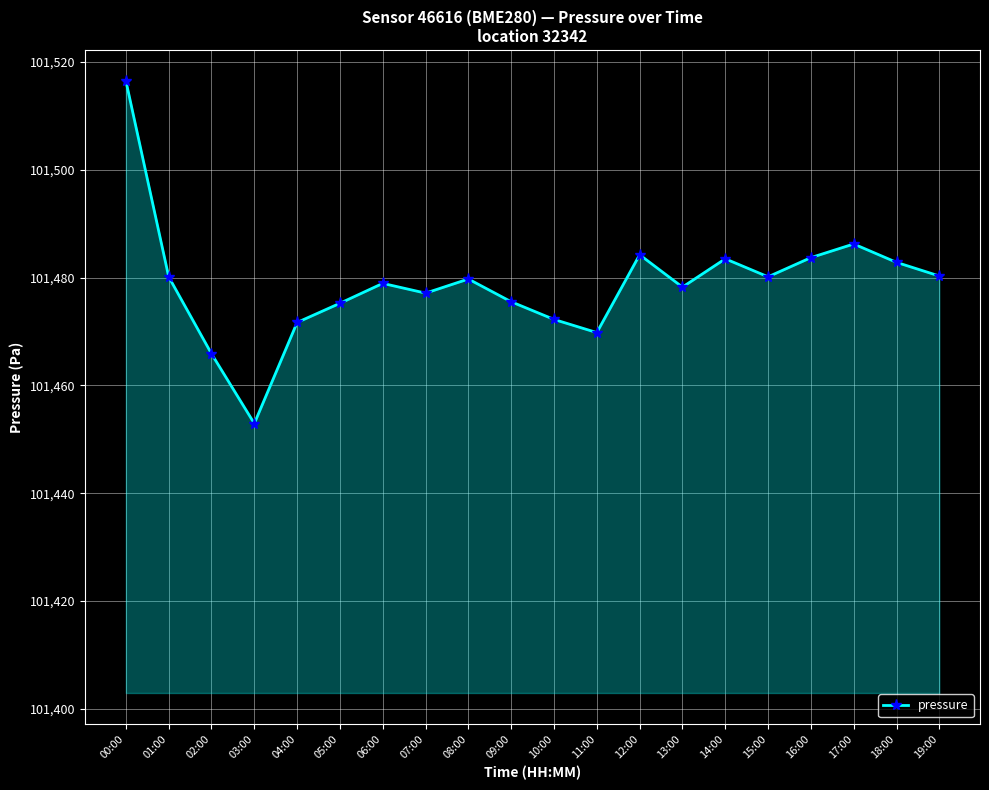

True or false: there are more than 2 points higher than both neighbors.

True